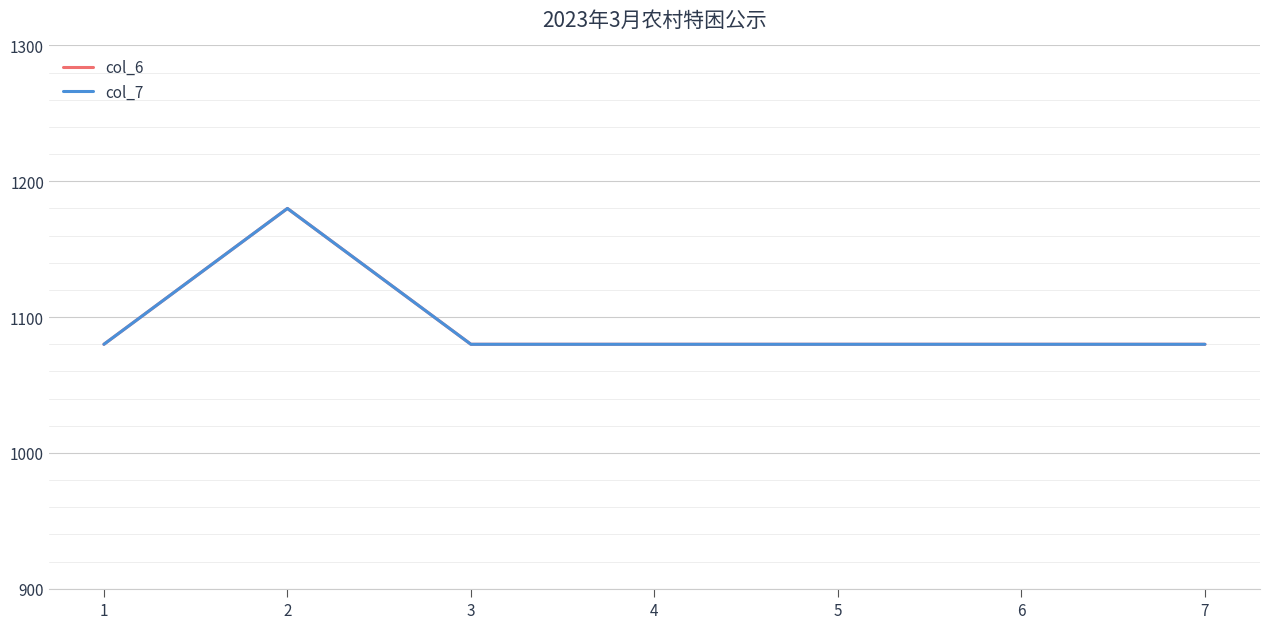

At which label is col_6 closest to 1130?

1